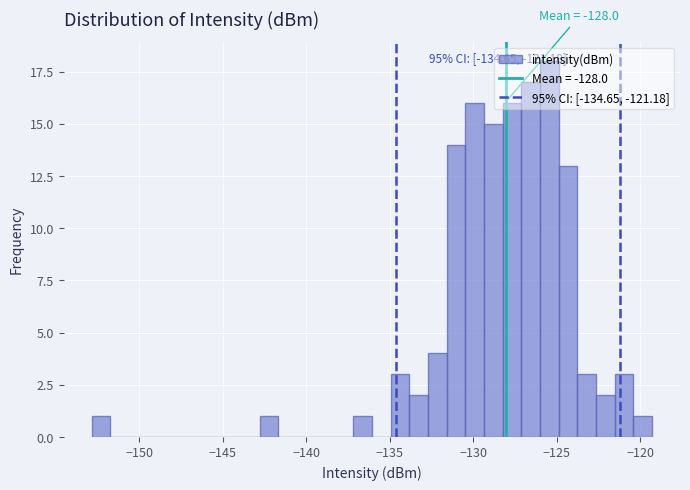

Read against the x-axis, roughly where is the centre of the tallest bar?

-125.5